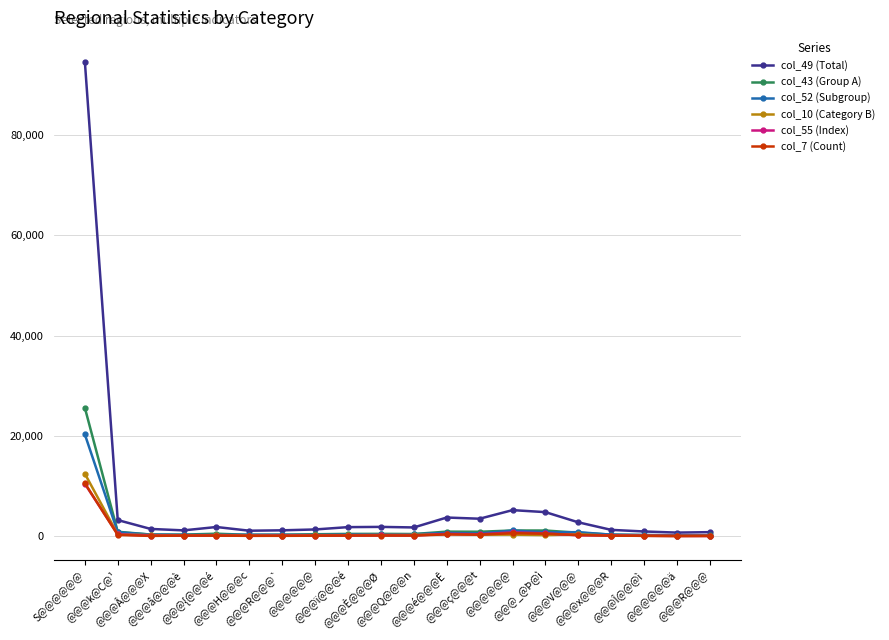

Is this an area chart (filled region under the line)?

No